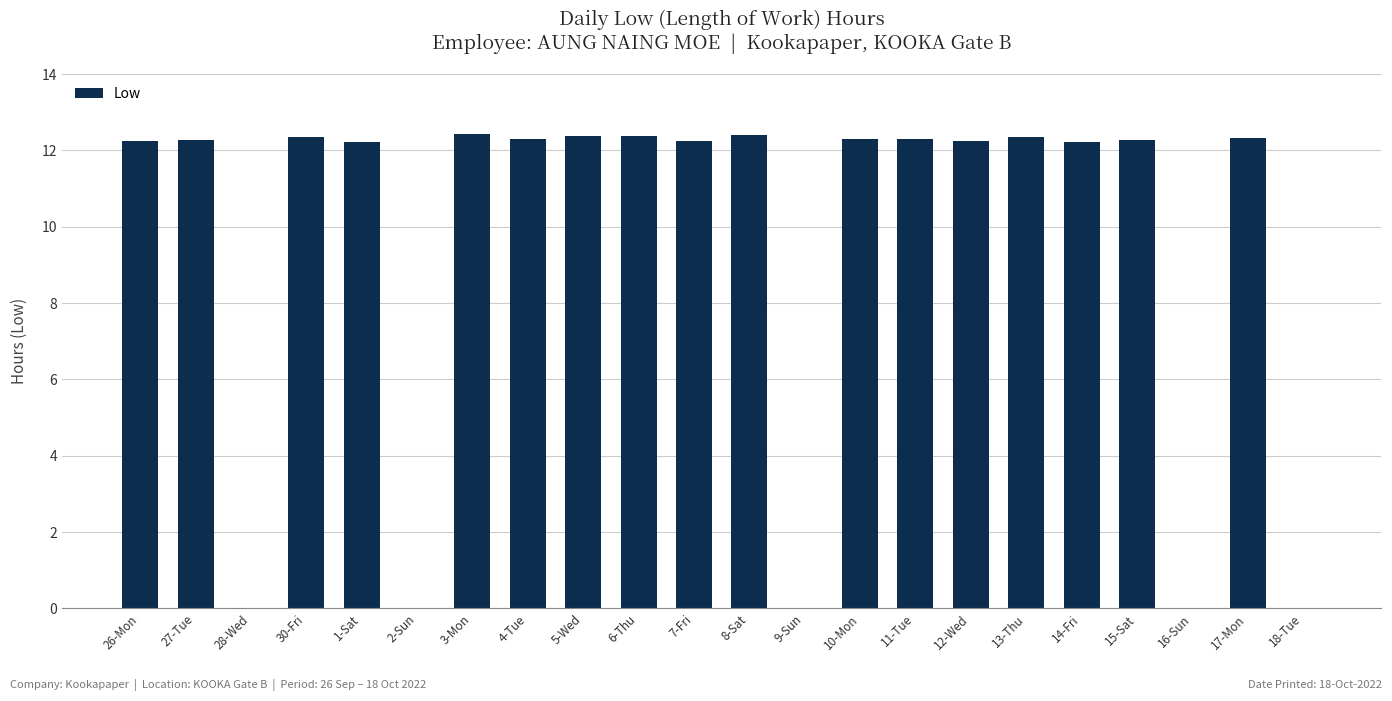

Are the bars horizontal?

No